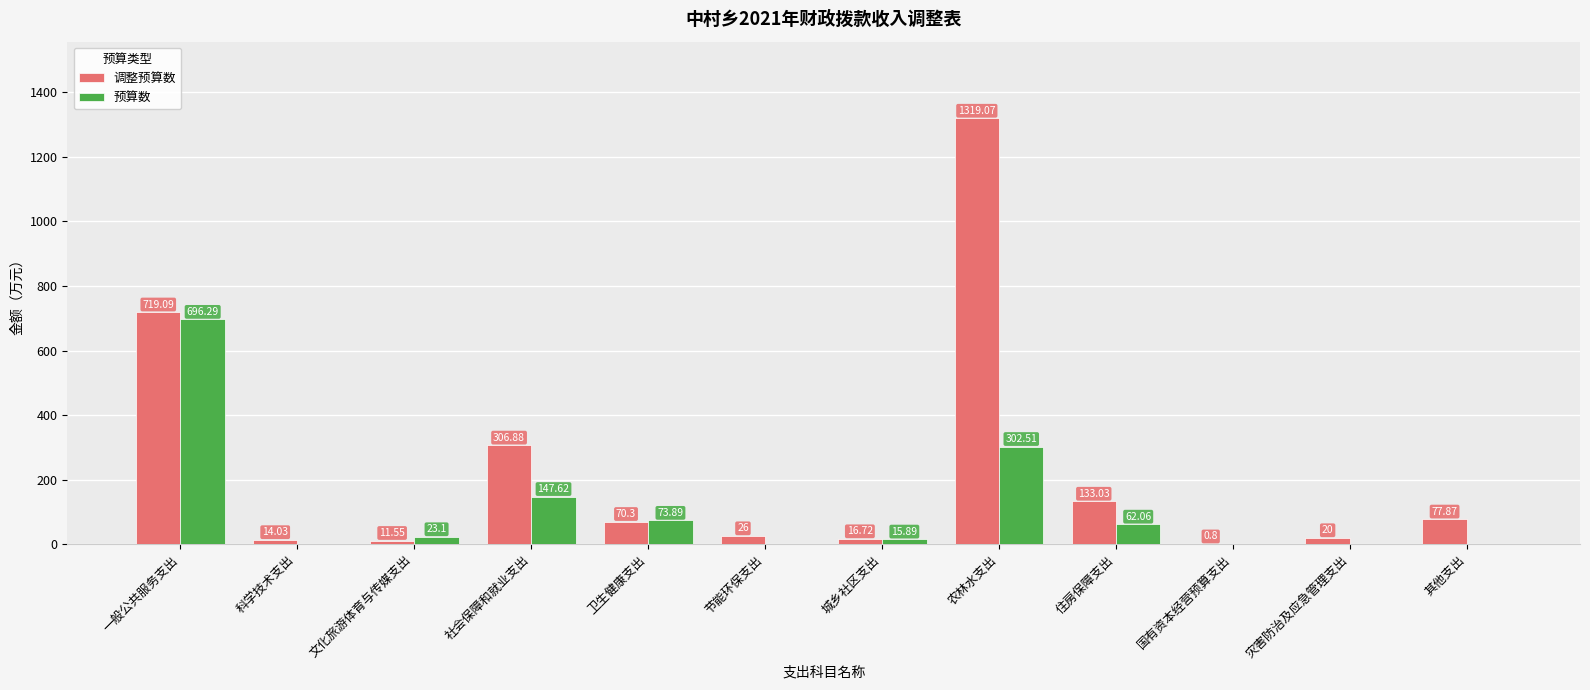

Which series has the largest total across all categories?

调整预算数